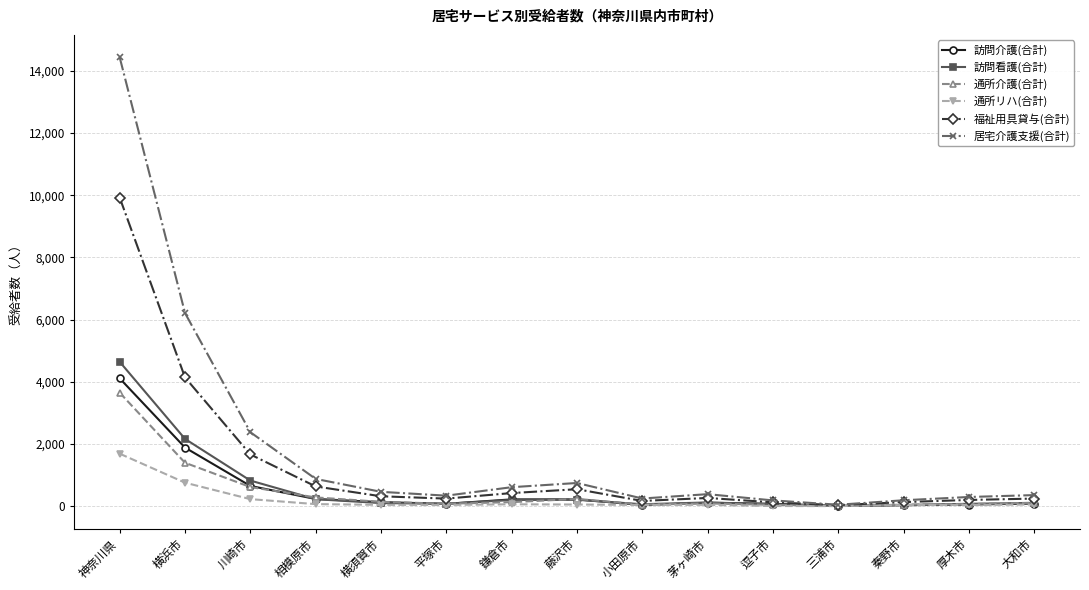

Which series has the largest range (max minus min)?

居宅介護支援(合計)